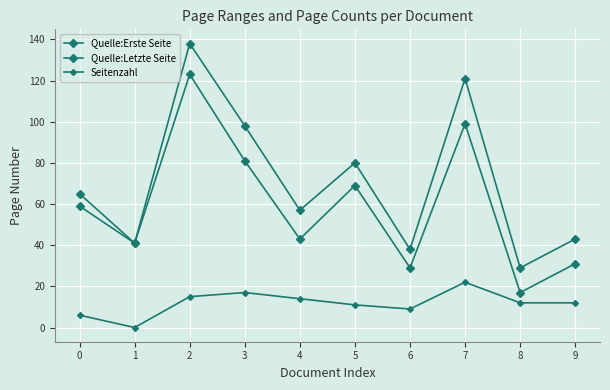

Is it true that Quelle:Letzte Seite equals 98 at 3?

True